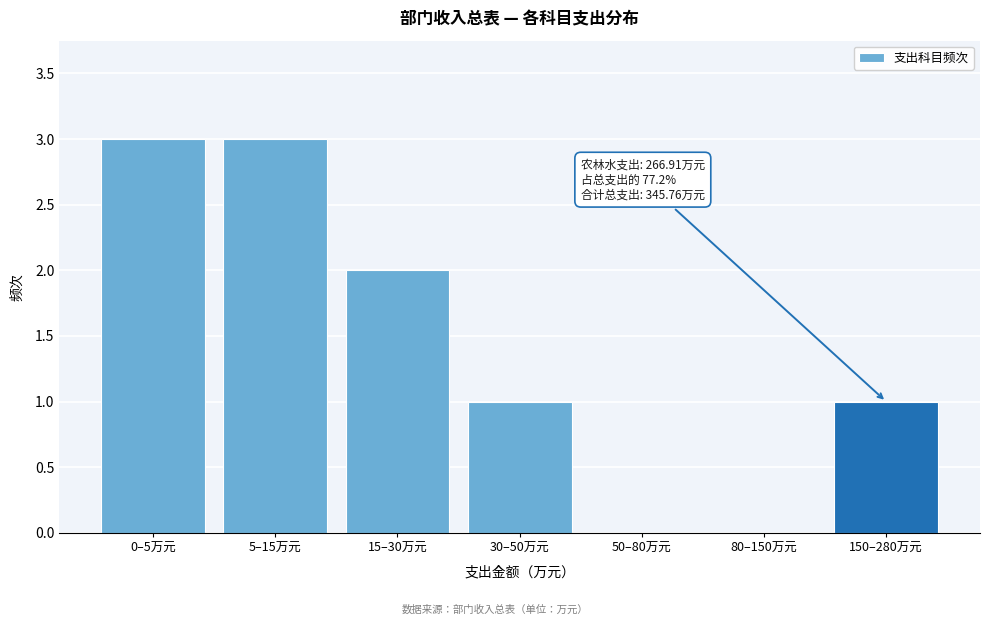

Reading left to right, extract all data points from this chart.

0–5万元=3	5–15万元=3	15–30万元=2	30–50万元=1	50–80万元=0	80–150万元=0	150–280万元=1